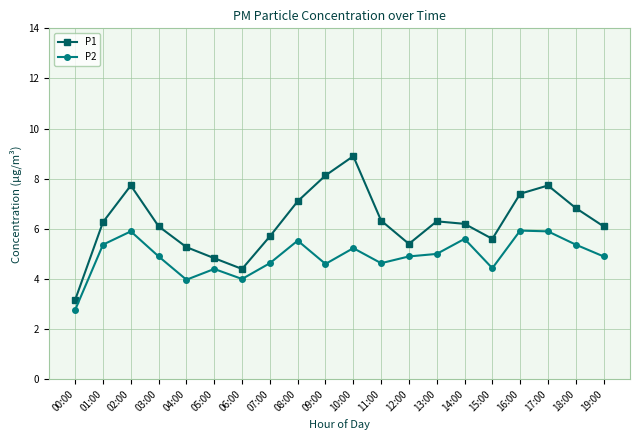

Count the number of data series in this chart.

2